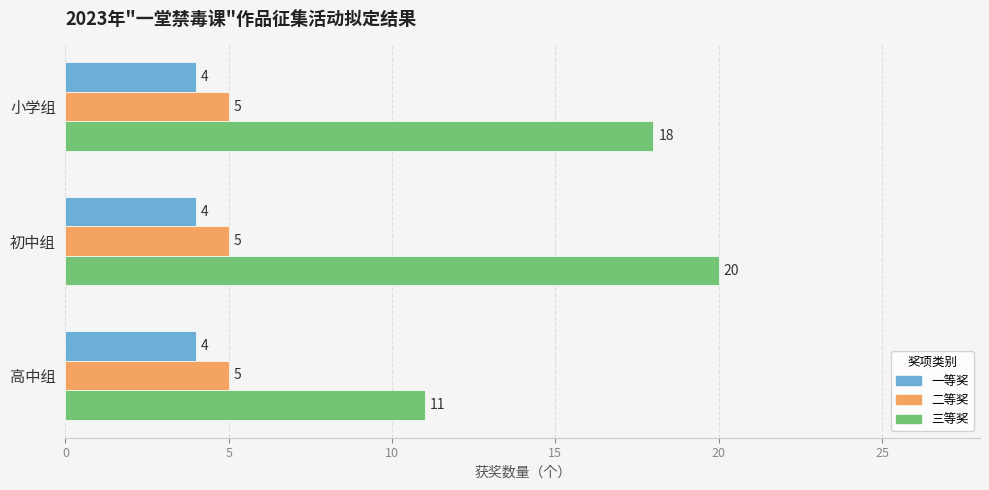

Which series has the largest range (max minus min)?

三等奖